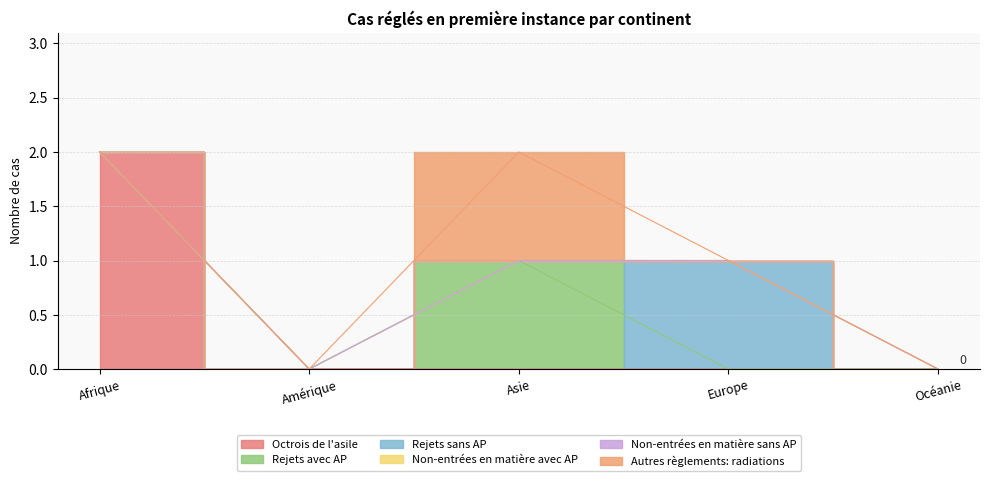

How many data points does each series have?

5